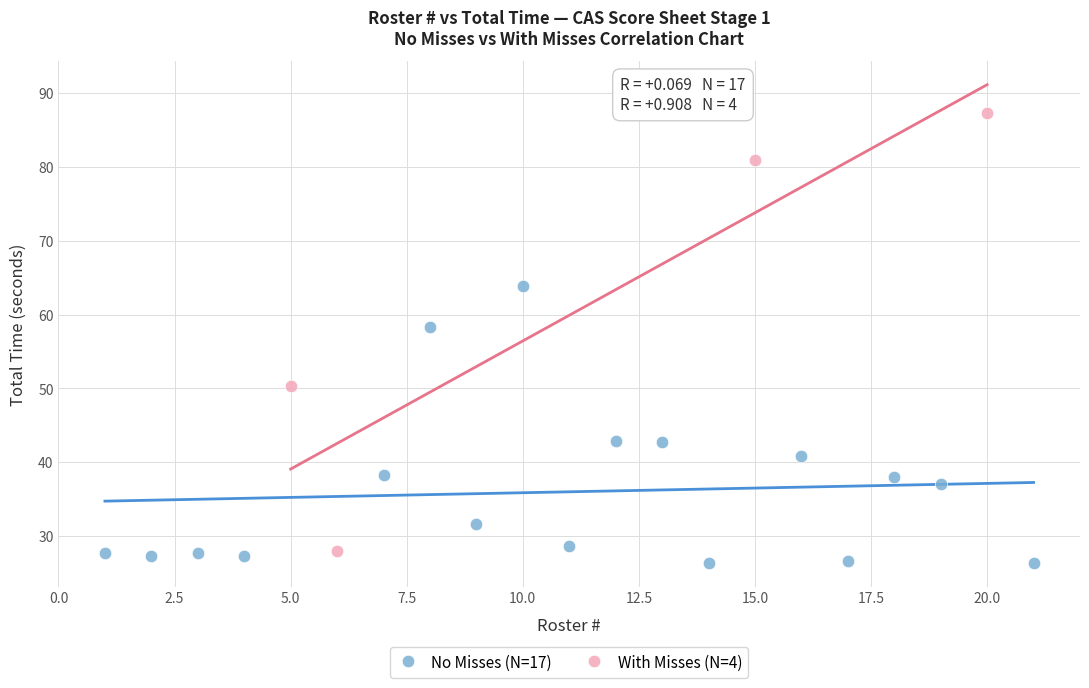

Which series reaches the minimum Y coordinate?

No Misses (N=17)